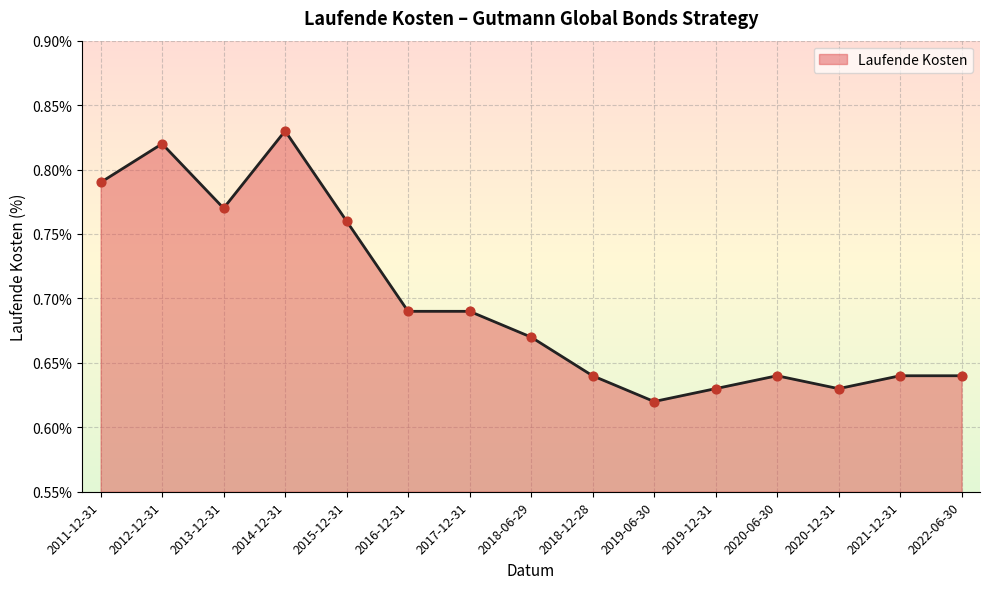

Which has a higher value, 2013-12-31 or 2018-06-29?

2013-12-31